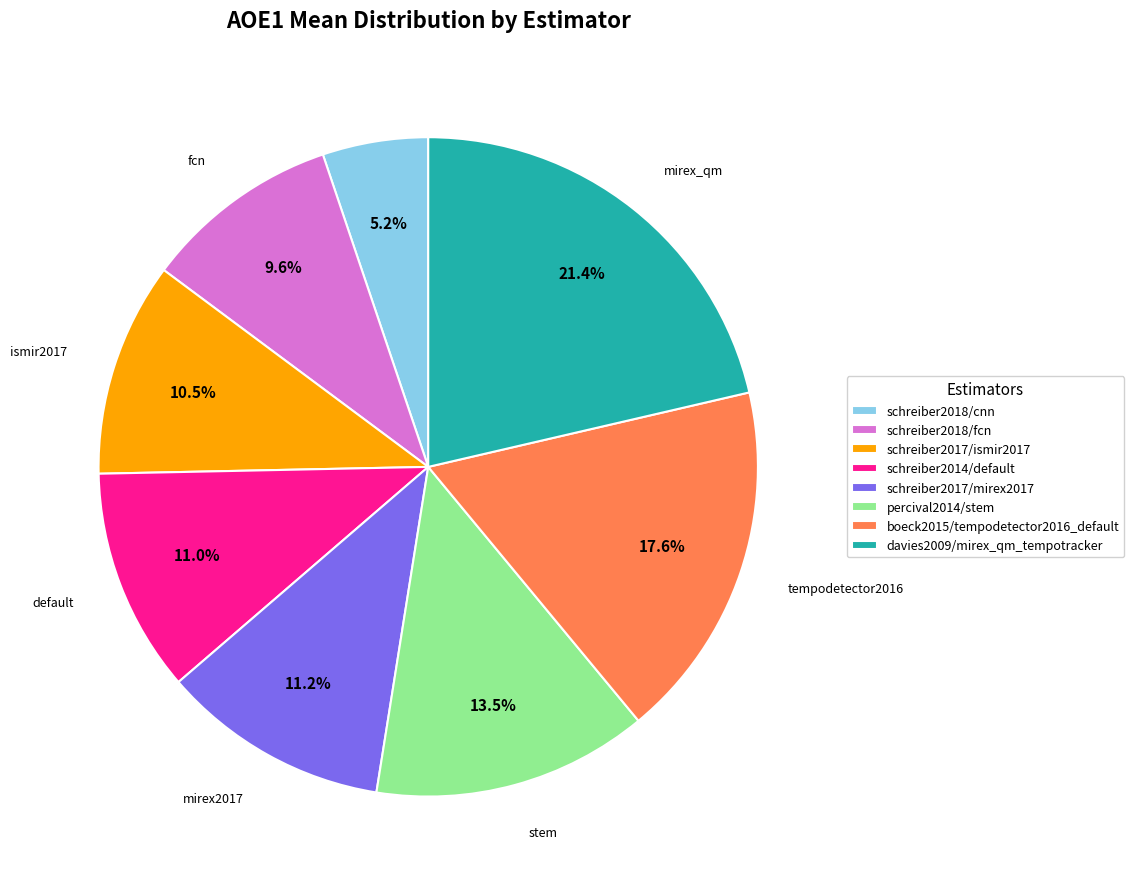

Which slice is the largest?

davies2009/mirex_qm_tempotracker